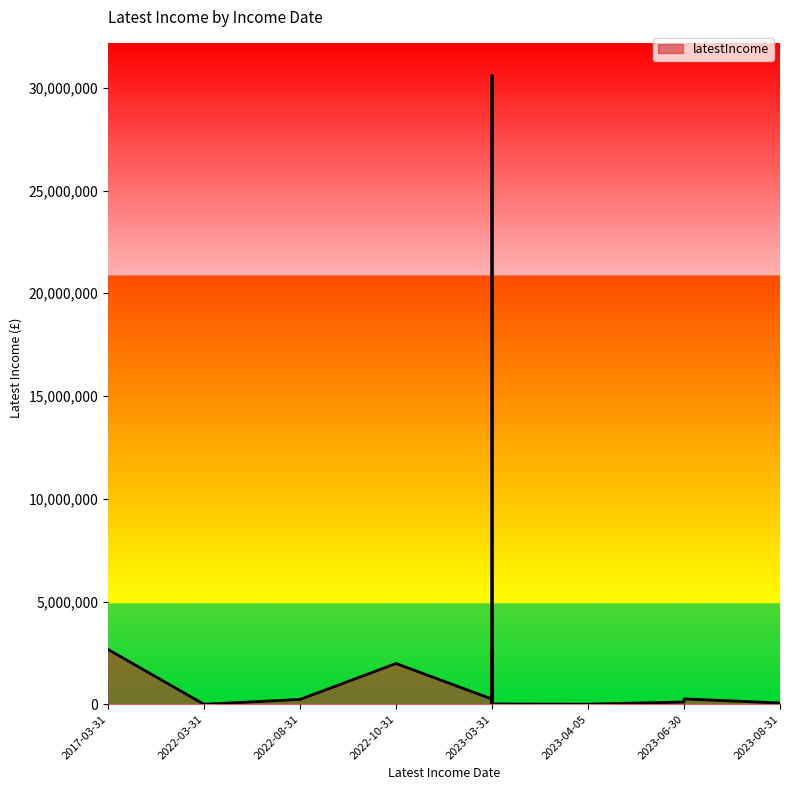

Which has a higher value, 2023-03-31 or 2023-03-31?

2023-03-31